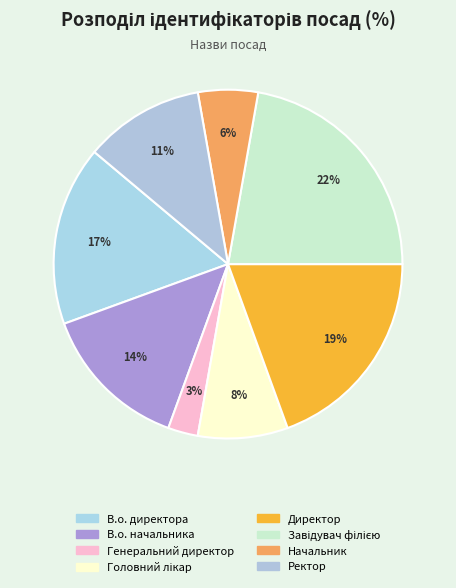

True or false: Головний лікар accounts for 8% of the total.

True